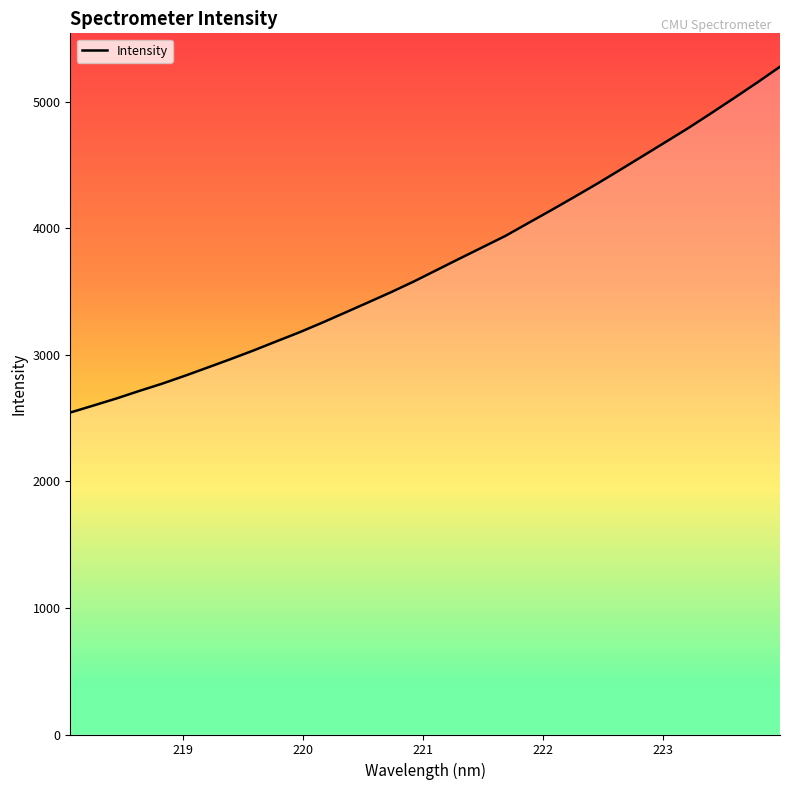

What is the smallest value displayed?

2544.1